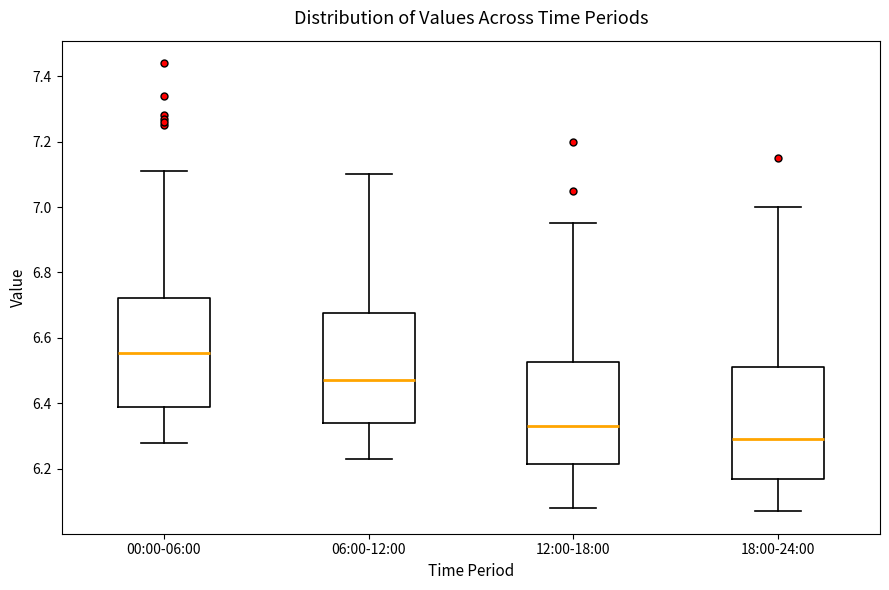

Where is the upper edge of the box for 06:00-12:00 on the y-axis? The values are not printed on the chart, so give them approximately, as read against the axis.

6.68